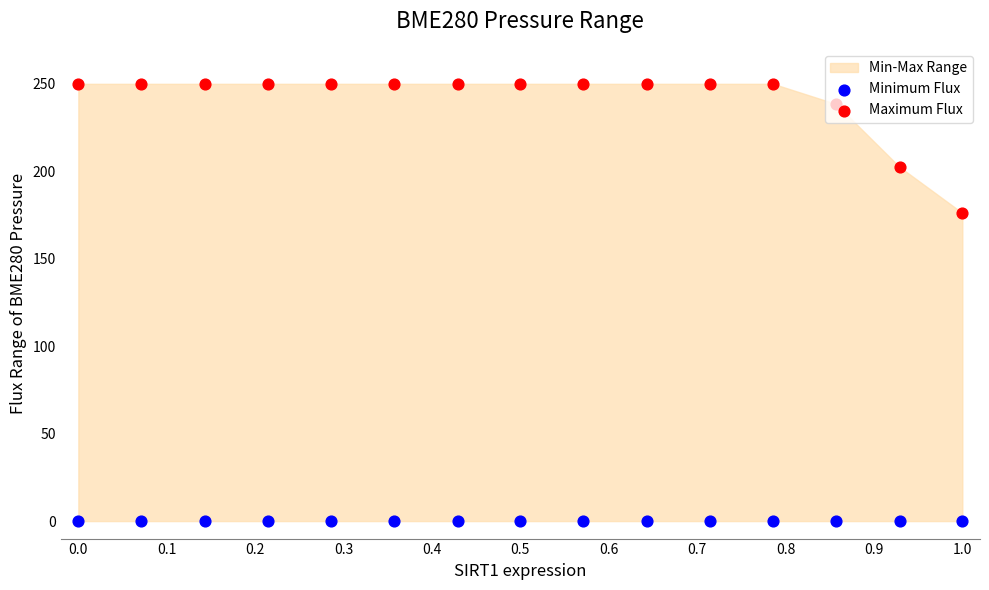

What is the total value across all series at 0.0?

250.0